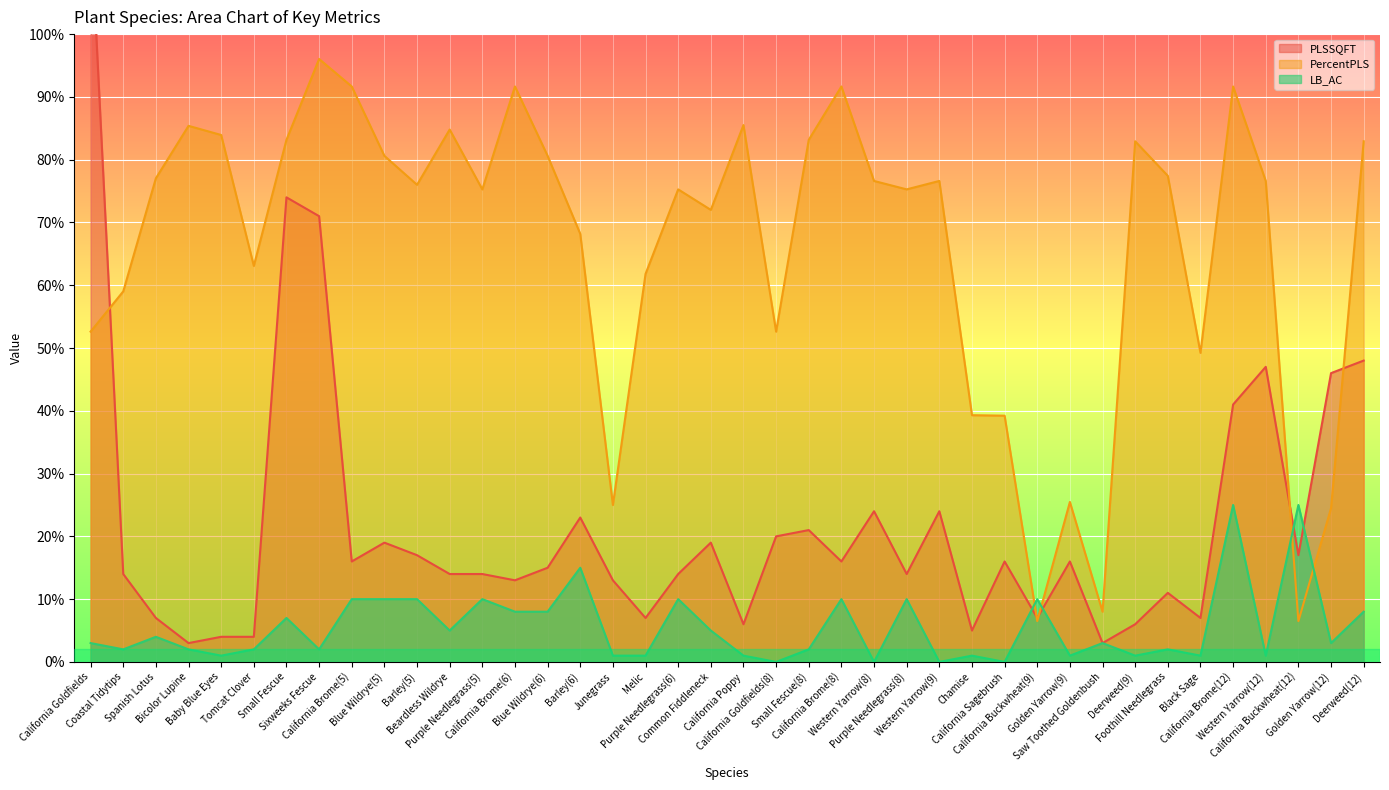

What is the maximum value for LB_AC?

25.0